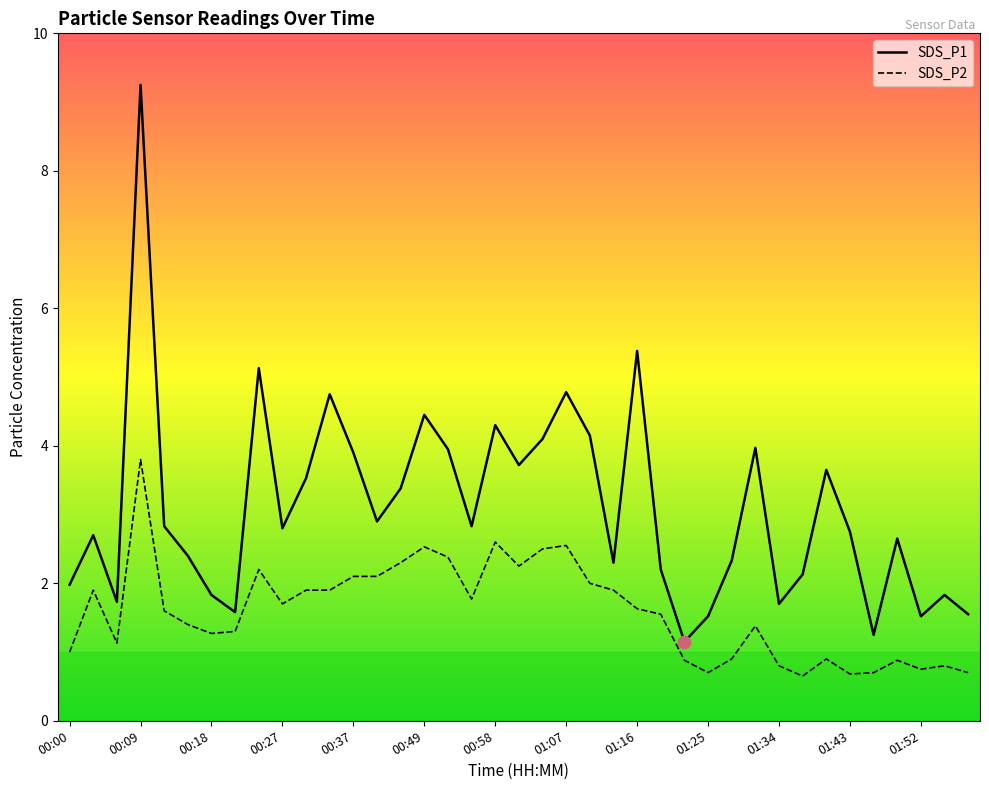

What is the difference between the maximum and minimum values in the SDS_P1 series?

8.1